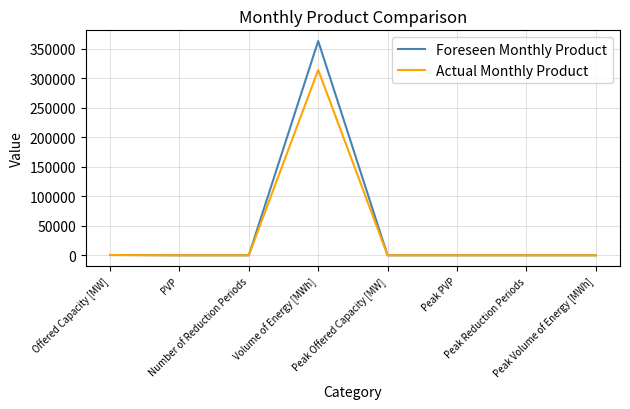

Does the chart display data point markers on the line(s)?

No